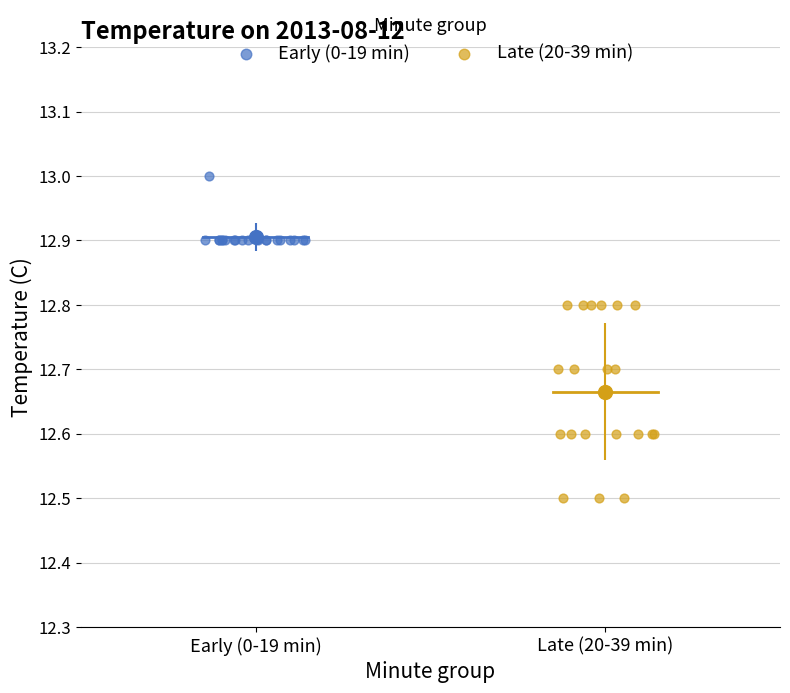

Which series has the largest Y range (max minus min)?

Late (20-39 min)